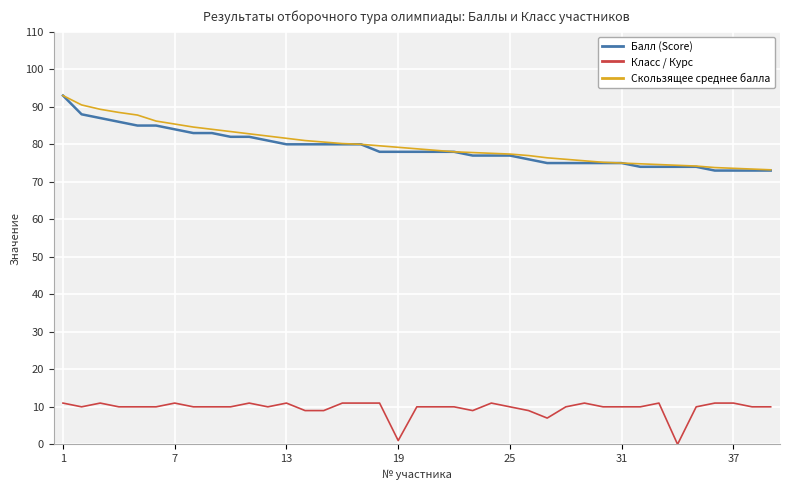

What is the greatest value displayed?

93.0